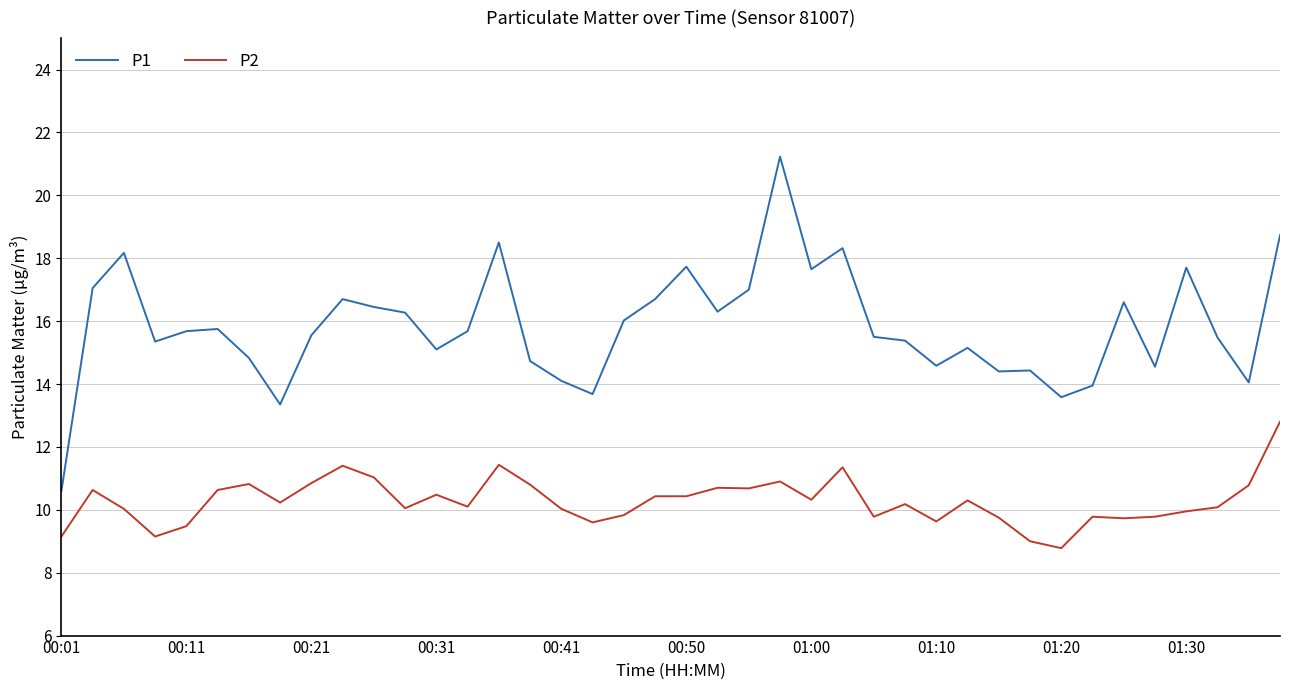

Which series has the largest range (max minus min)?

P1